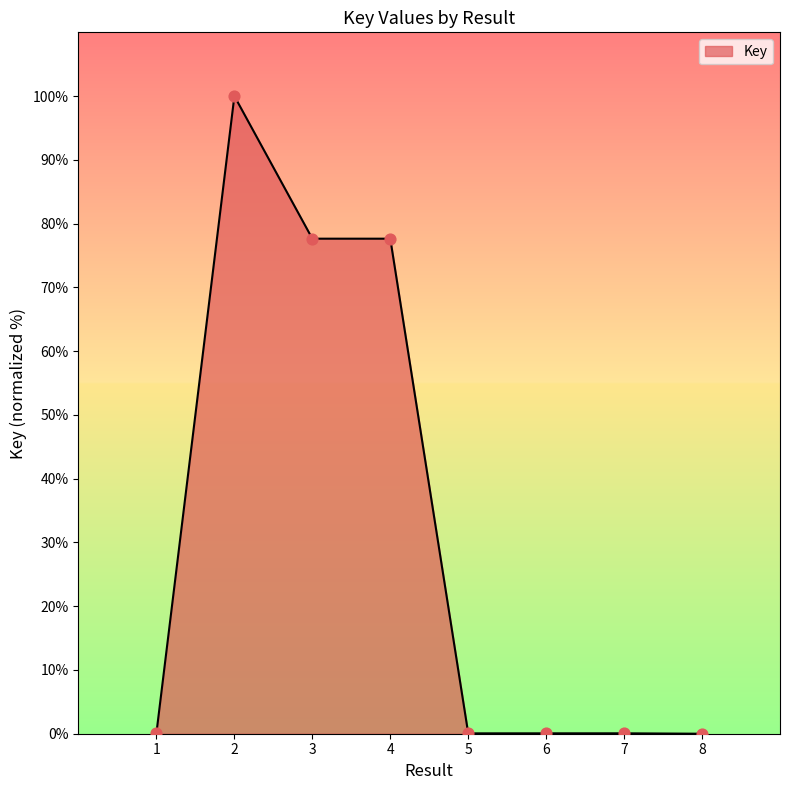

Which has a higher value, 2 or 7?

2